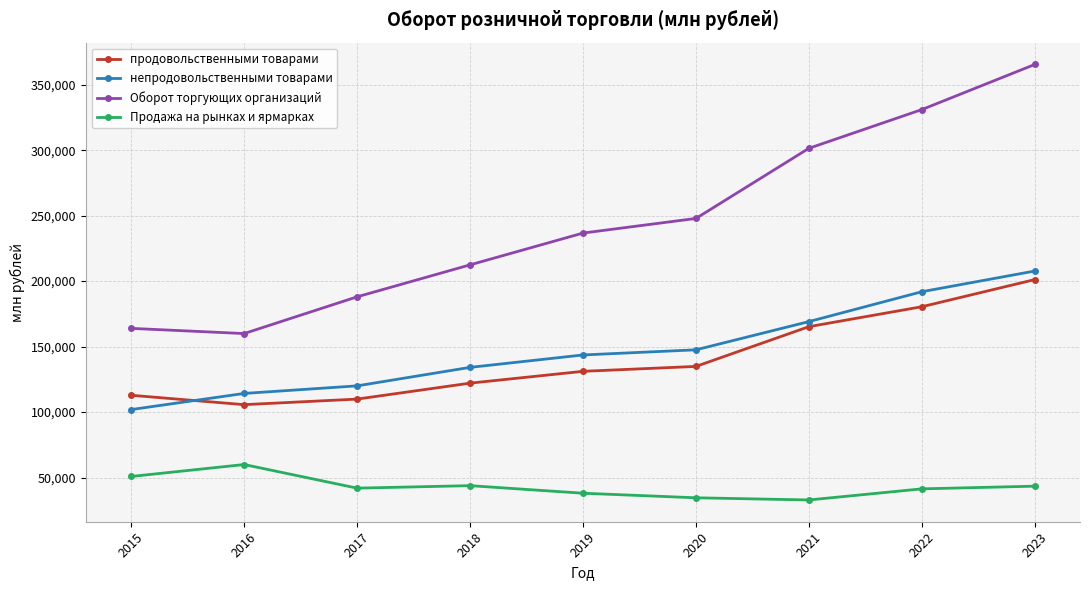

What is the value of the Продажа на рынках и ярмарках point at the 9th from the left?

43389.8